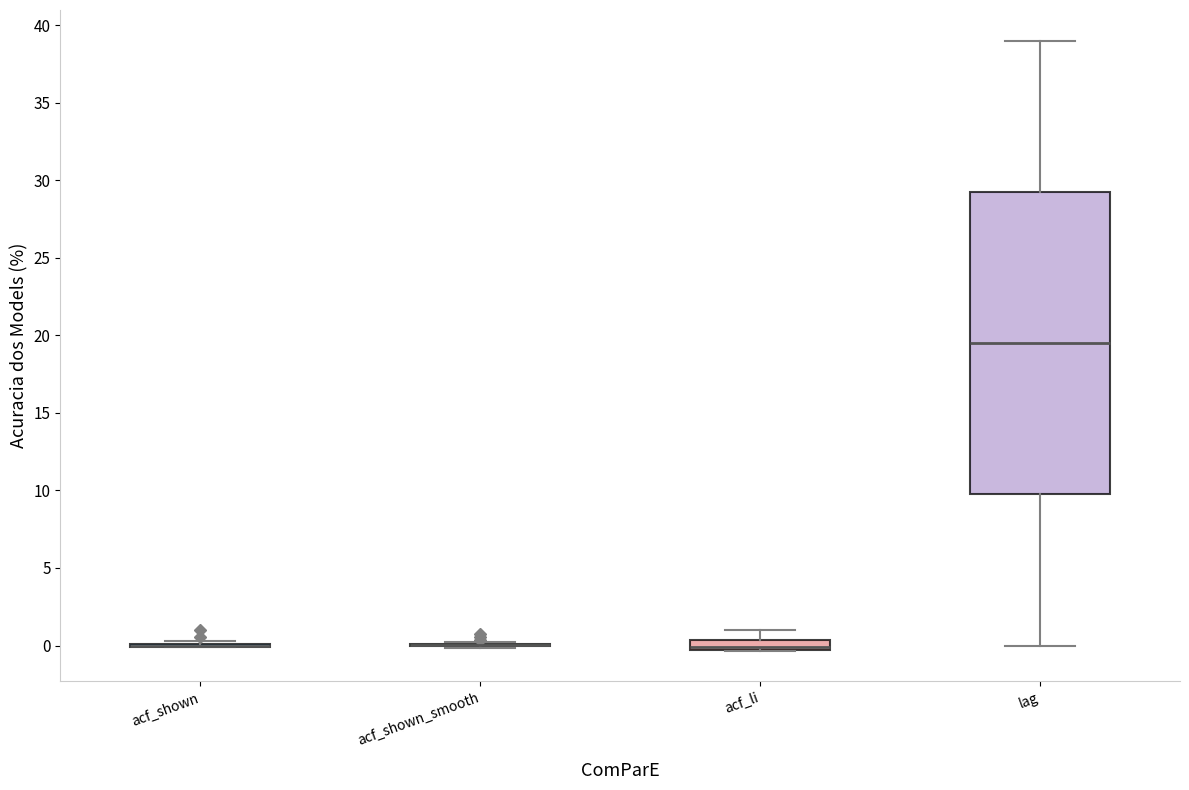

Comparing the boxes themselves (not the whiskers), which one is the tallest?

lag